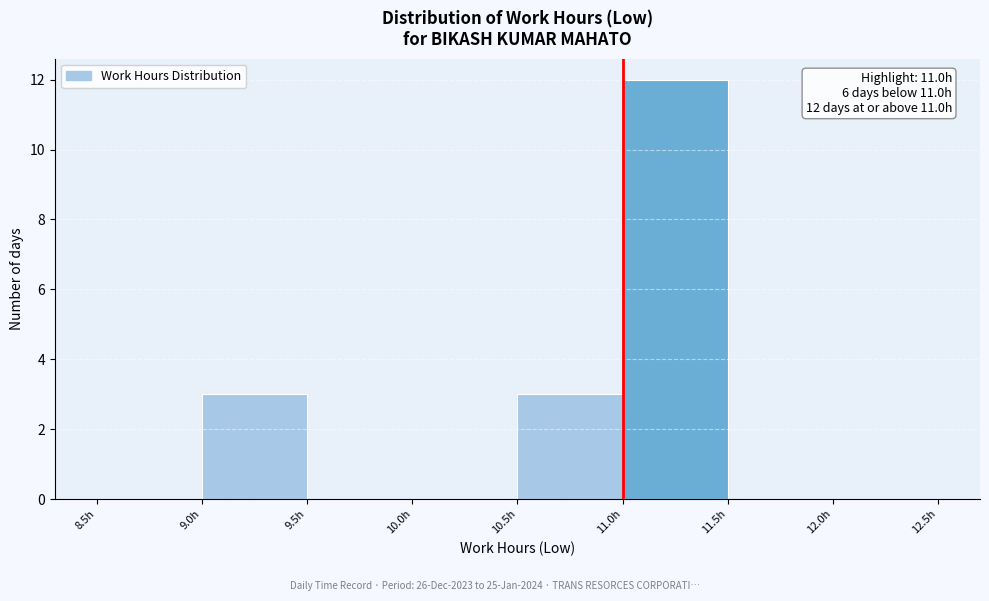

Which range on the x-axis has the tallest bar?

11.0 to 11.5